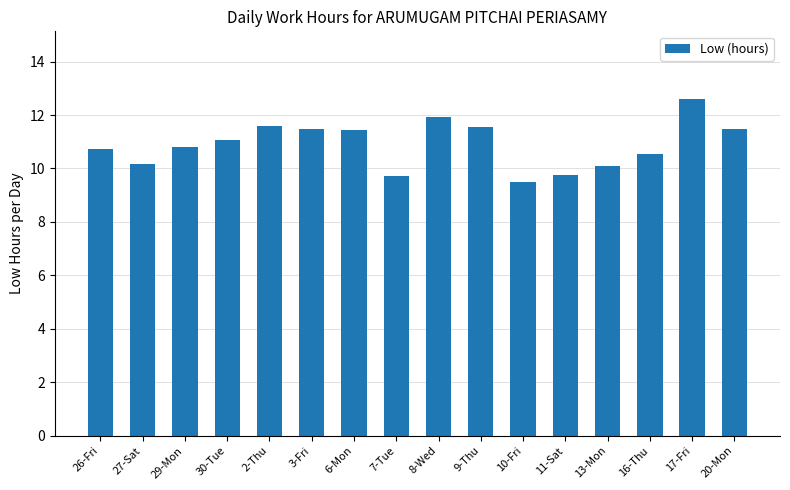

What is the label of the 15th bar from the right?

27-Sat